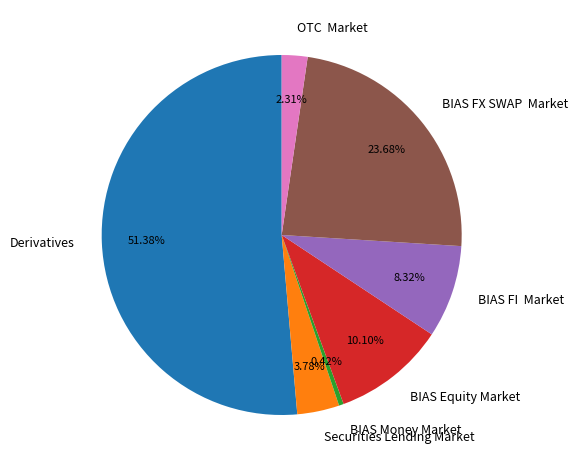

Does BIAS Equity Market represent more than half of the total?

No